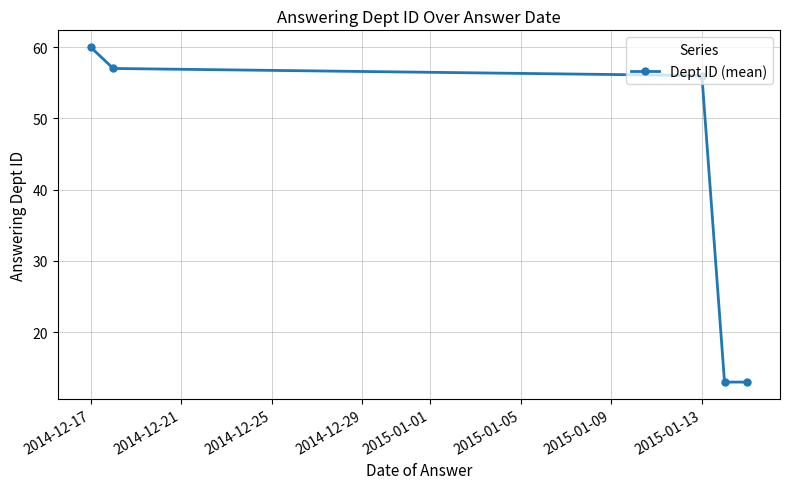

What is the difference between the second highest and minimum values?

44